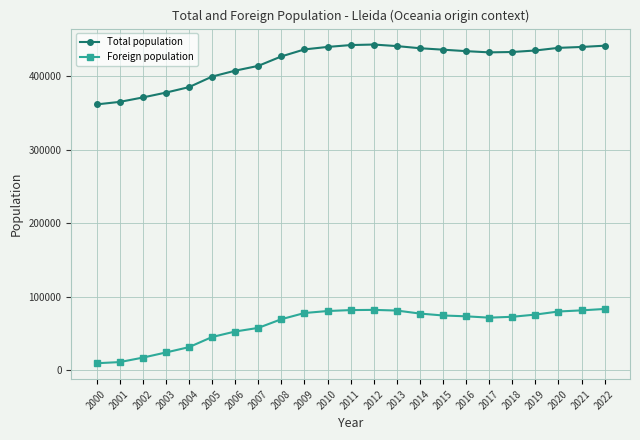

Rank the series by their average value, from lowest to highest.

Foreign population, Total population